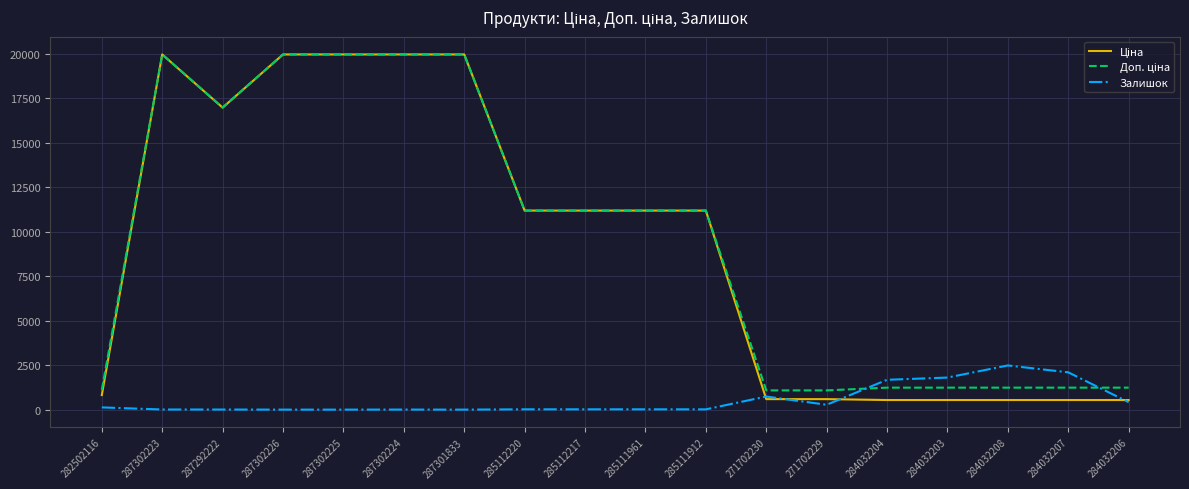

Is it true that Залишок equals 17.0 at 285112220?

True